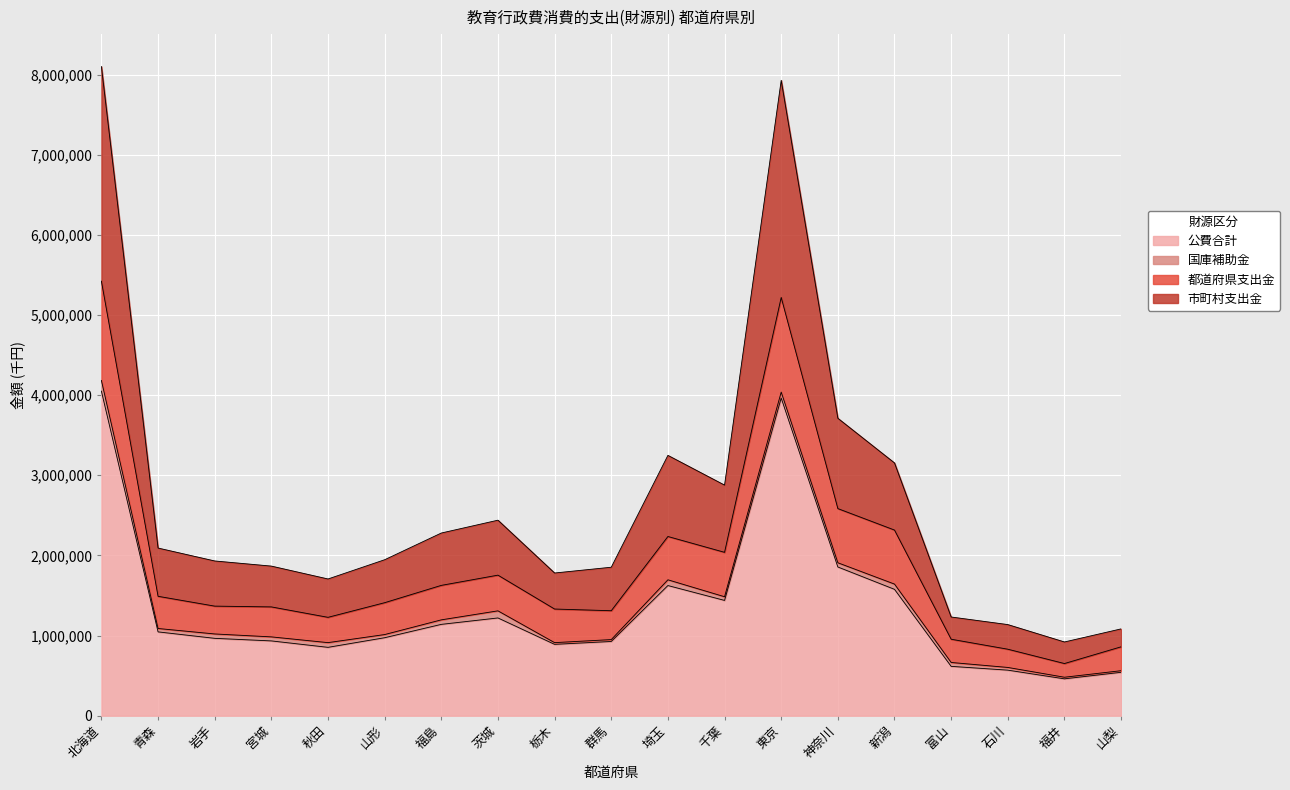

What is the sum of all 公費合計 values?

25641710